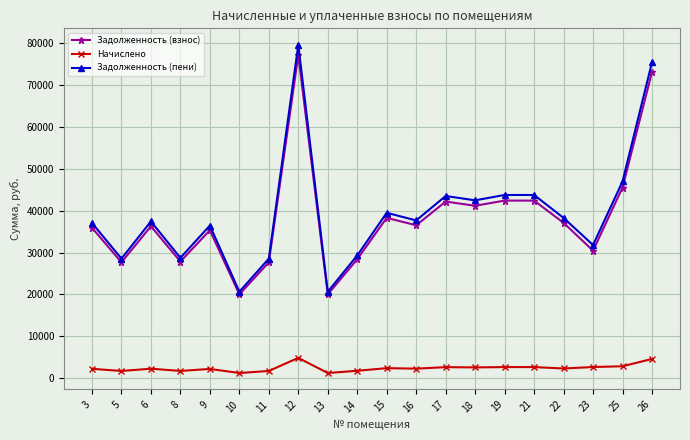

At which category does the chart reach its peak across all series?

12